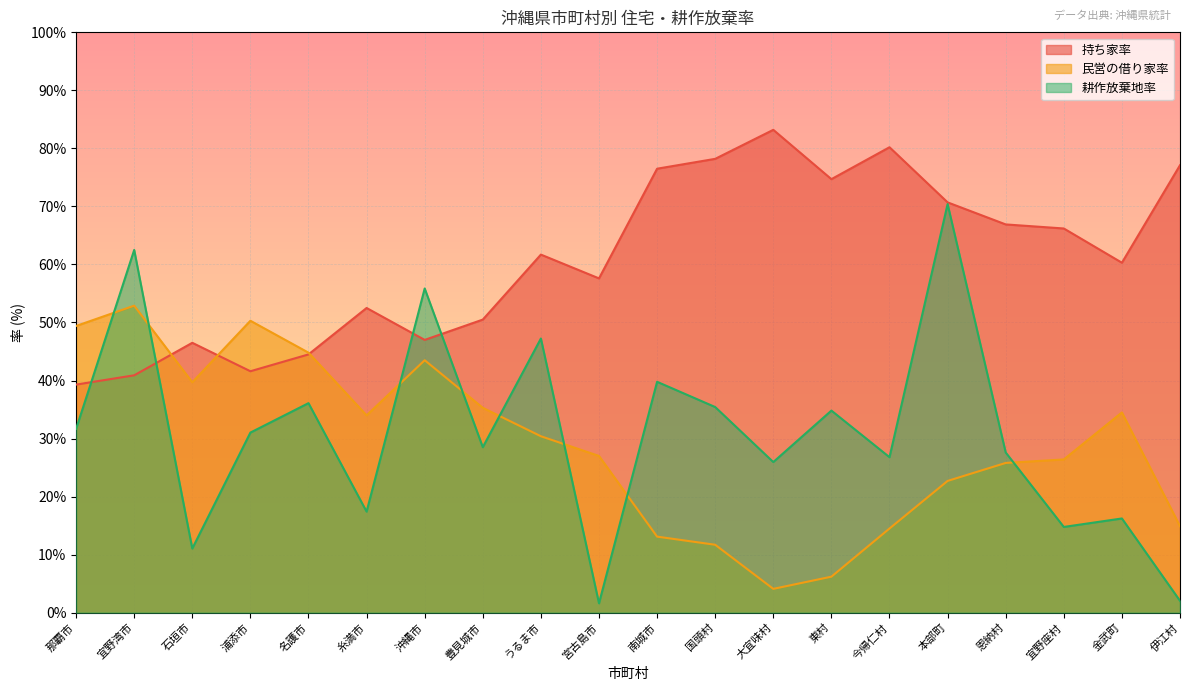

How many distinct data groups are displayed?

3